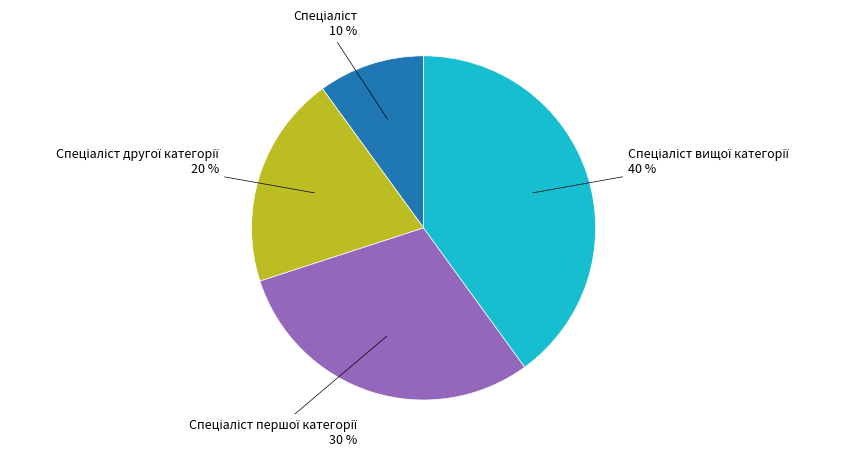

To the nearest percent, what is the average slice percentage?

25%